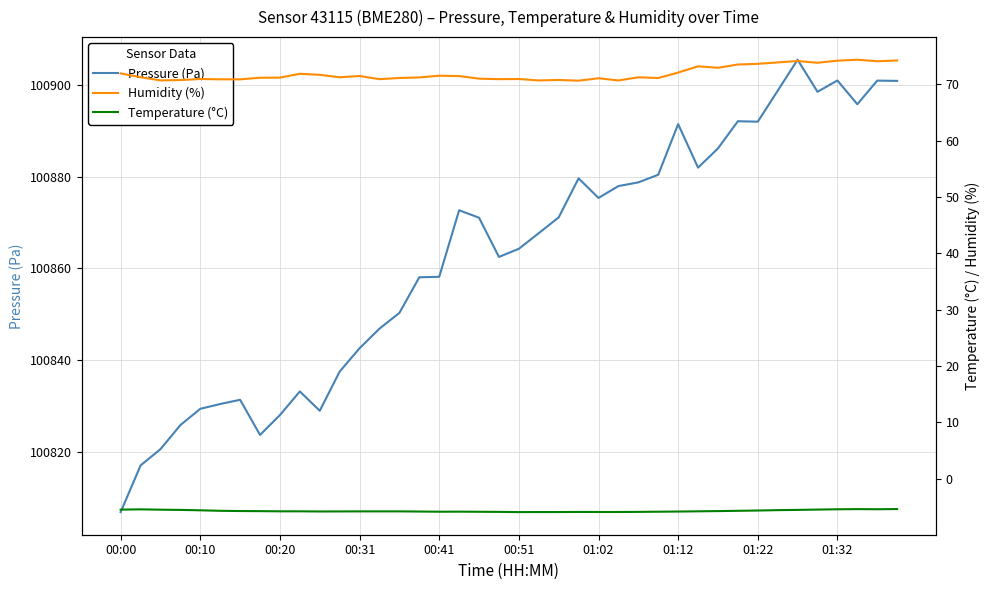

What is the smallest value displayed?

-6.0